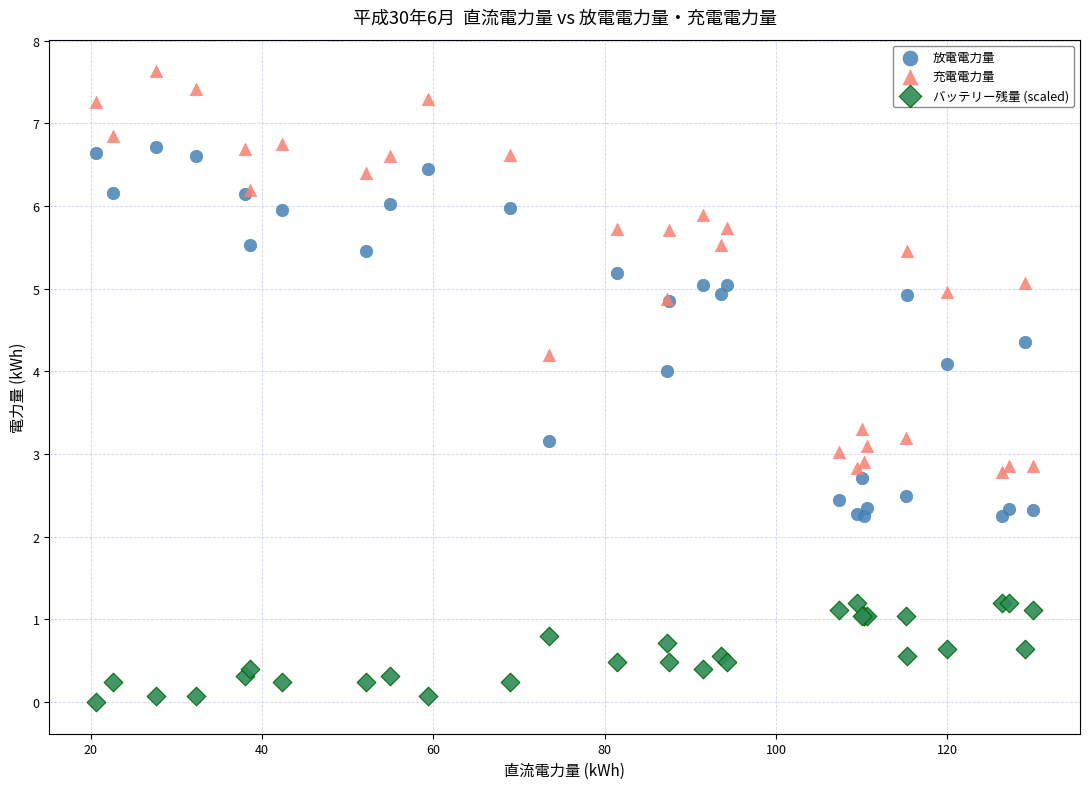

Which series has the widest spread of Y values?

充電電力量